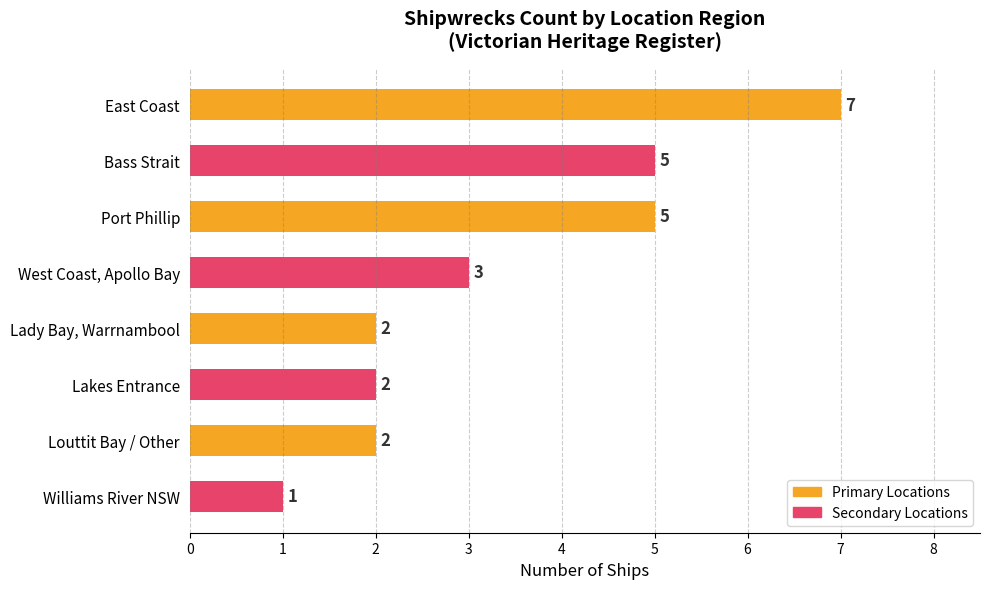

What is the maximum value shown in the chart?

7